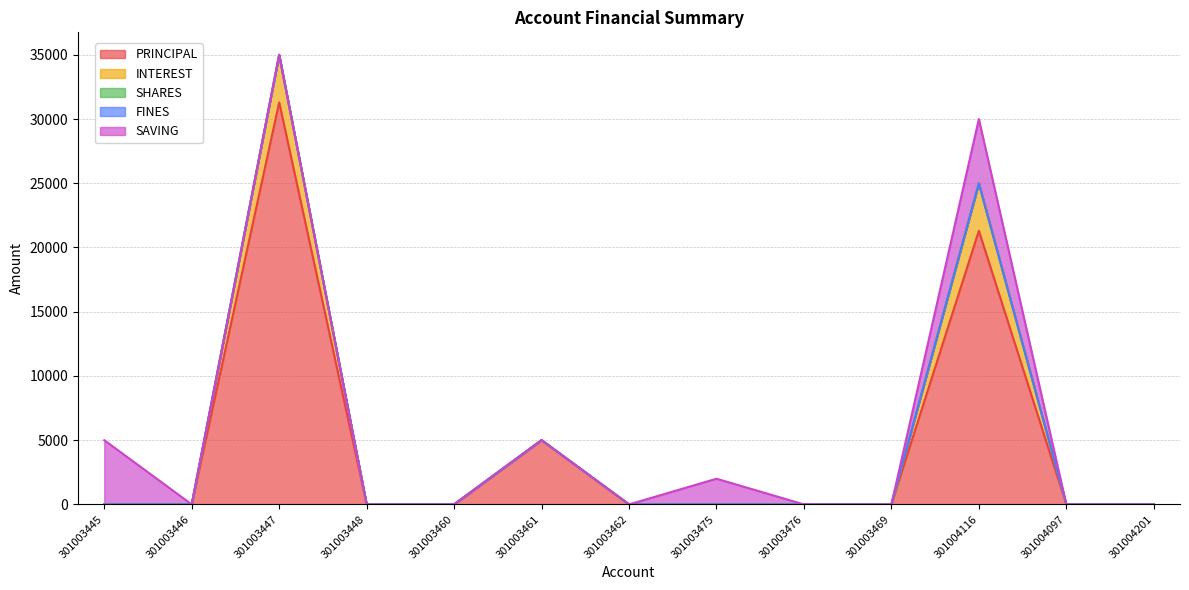

True or false: SAVING has a value of 0 at 301003469.

True